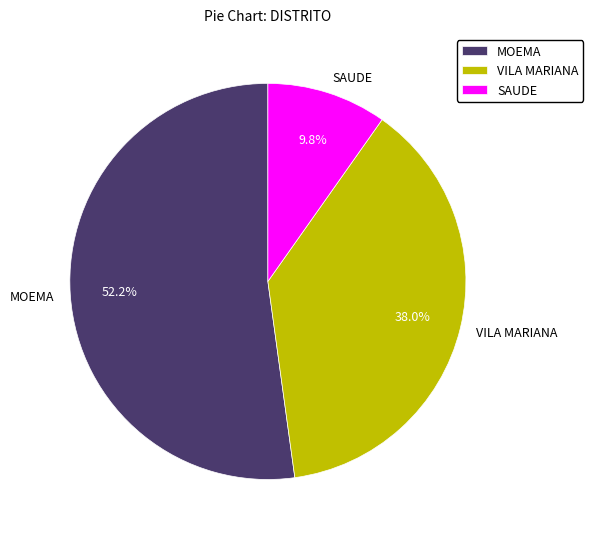

What is the smallest slice in the pie chart?

SAUDE